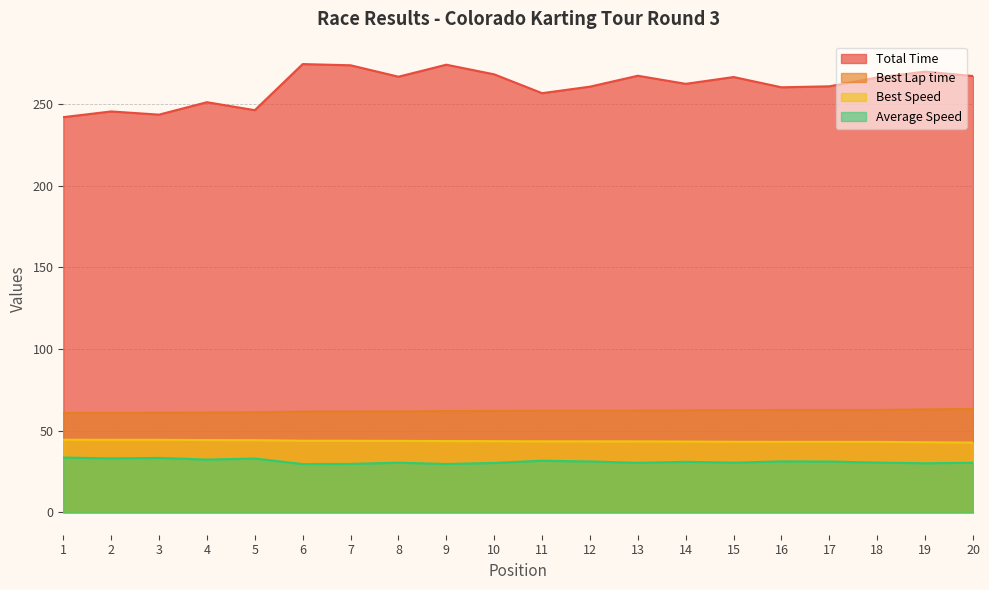

What is the value of the Best Speed point at the 3rd from the left?

44.4